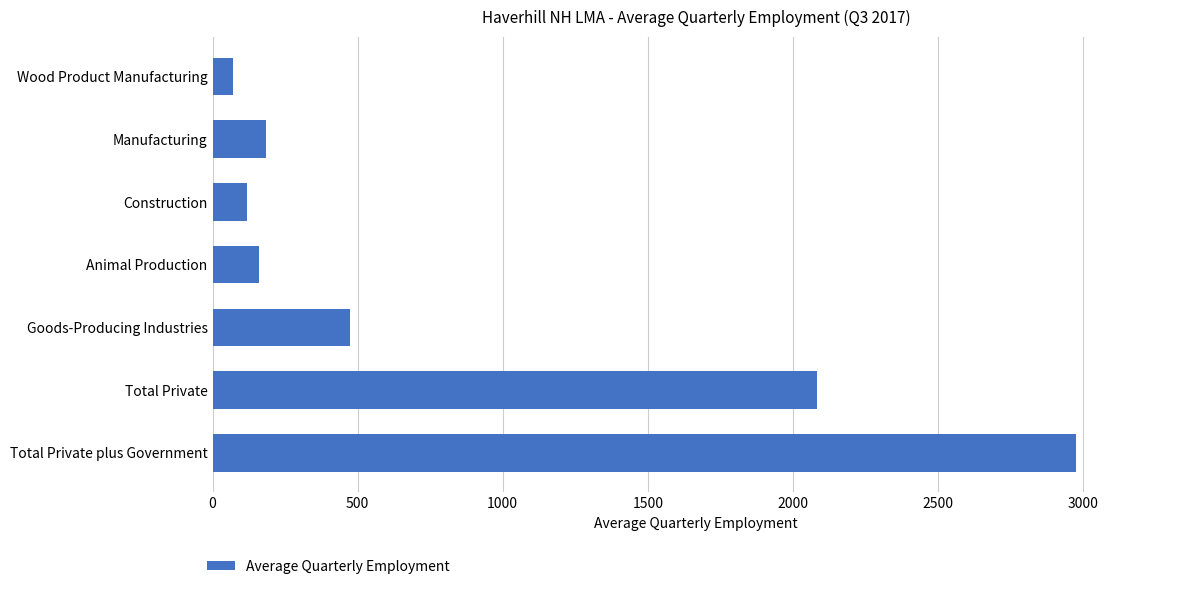

Which category has the lowest value across all series?

Wood Product Manufacturing